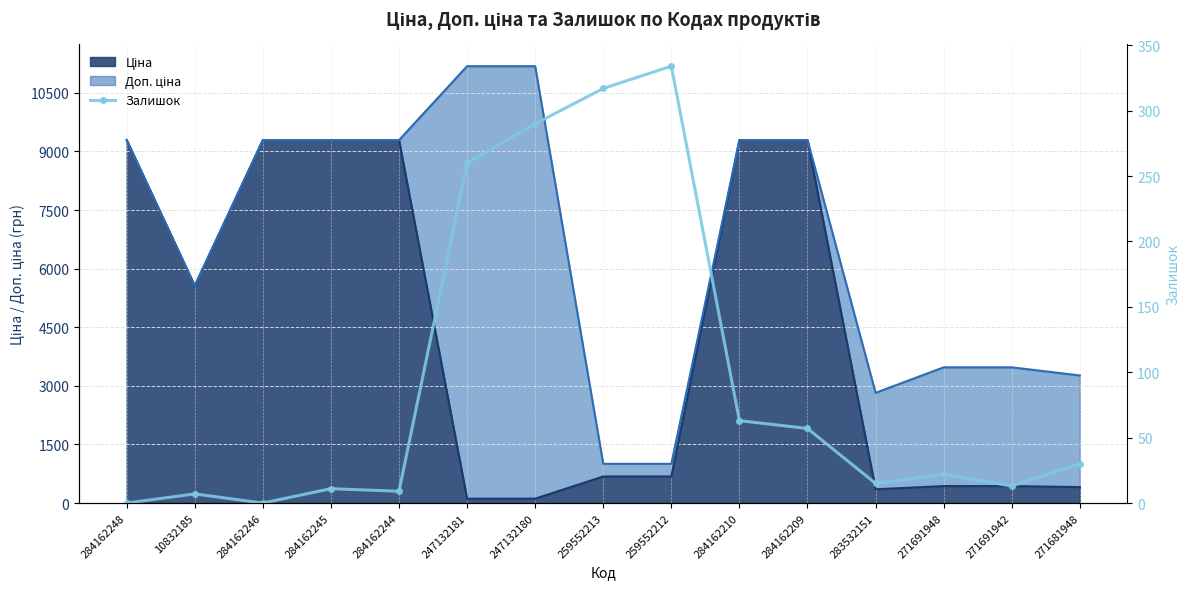

At which category does the data reach its first local valley?

284162246